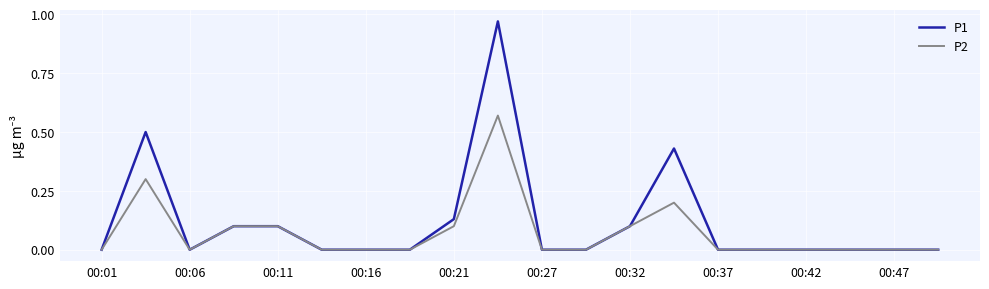

List the series in order of their peak value, highest first.

P1, P2